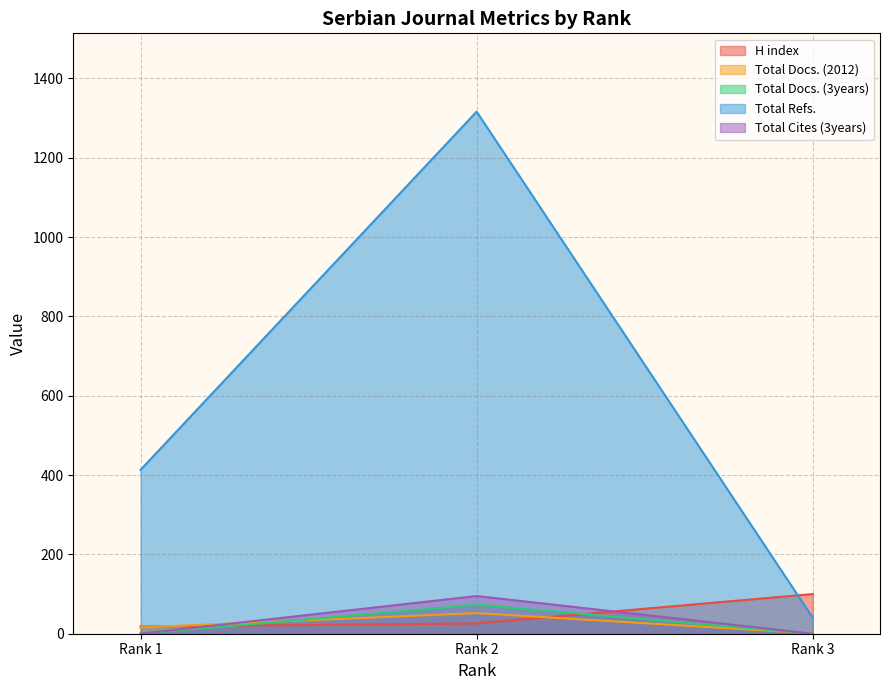

The Total Refs. series shows 40 at Rank 3. True or false?

True